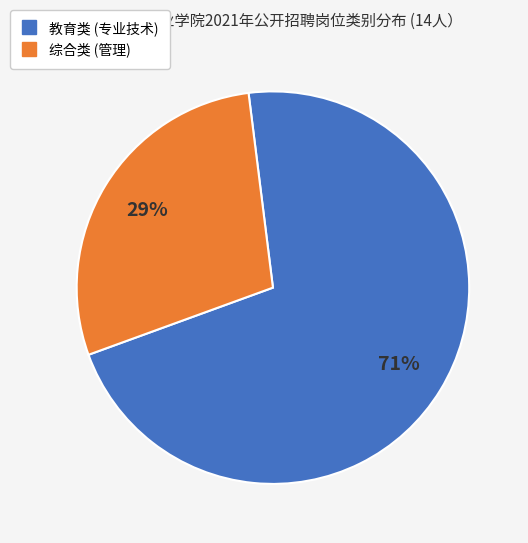

What percentage is the 综合类 (管理) slice, to the nearest percent?

29%